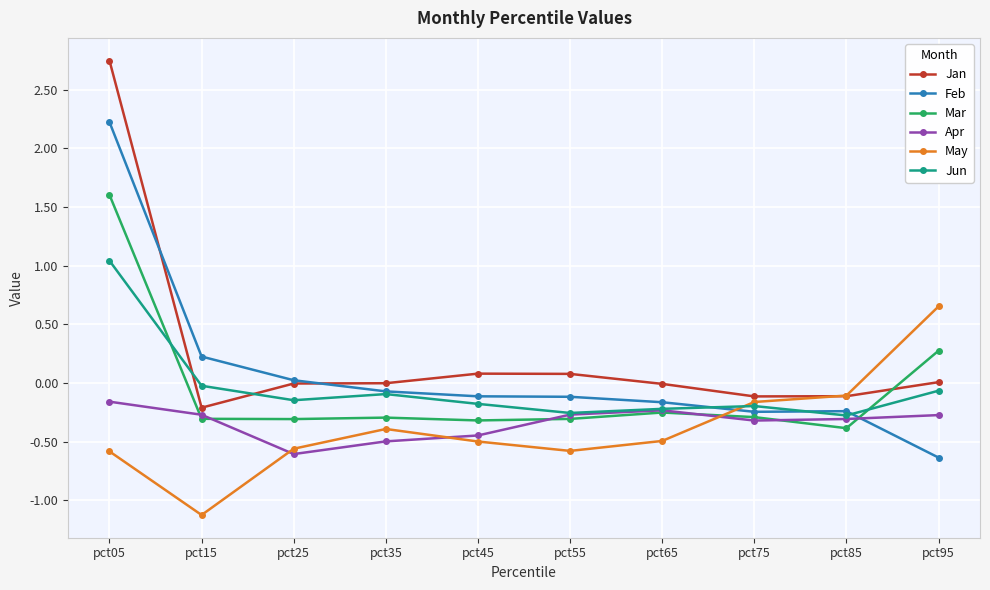

True or false: Apr and Feb cross at least once.

True